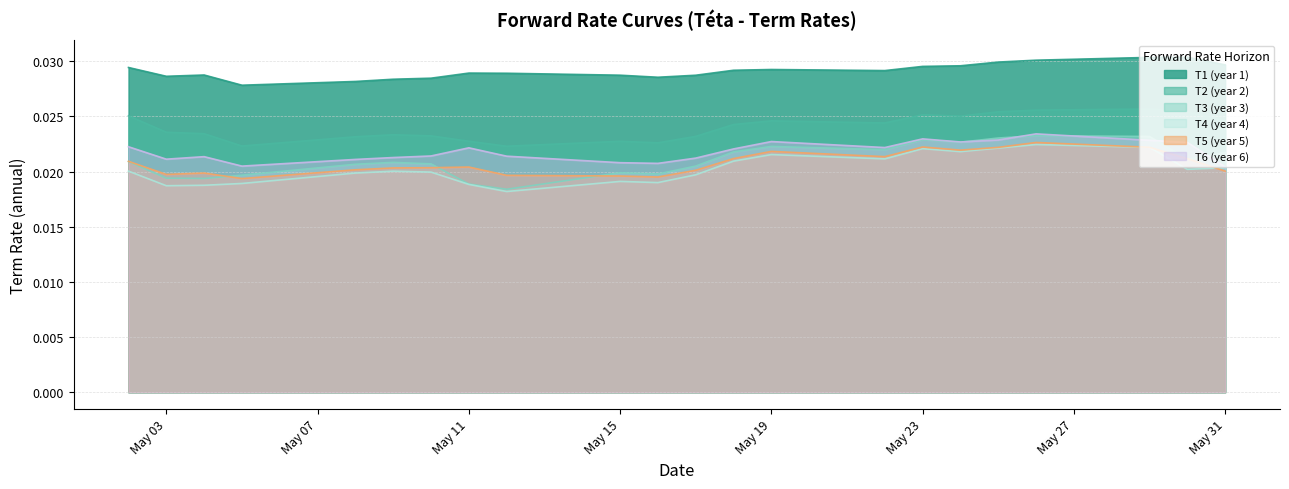

Which series has the largest total across all categories?

T1 (year 1)